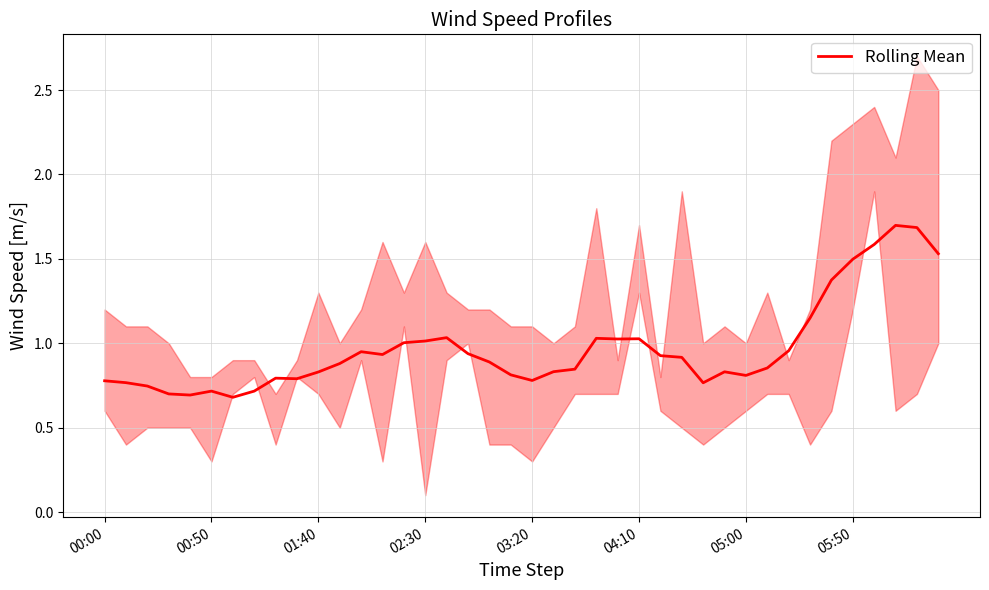

Reading left to right, list all the values displayed in this chart.

0.8	0.8	0.7	0.7	0.7	0.7	0.7	0.7	0.8	0.8	0.8	0.9	0.9	0.9	1.0	1.0	1.0	0.9	0.9	0.8	0.8	0.8	0.8	1.0	1.0	1.0	0.9	0.9	0.8	0.8	0.8	0.9	1.0	1.1	1.4	1.5	1.6	1.7	1.7	1.5